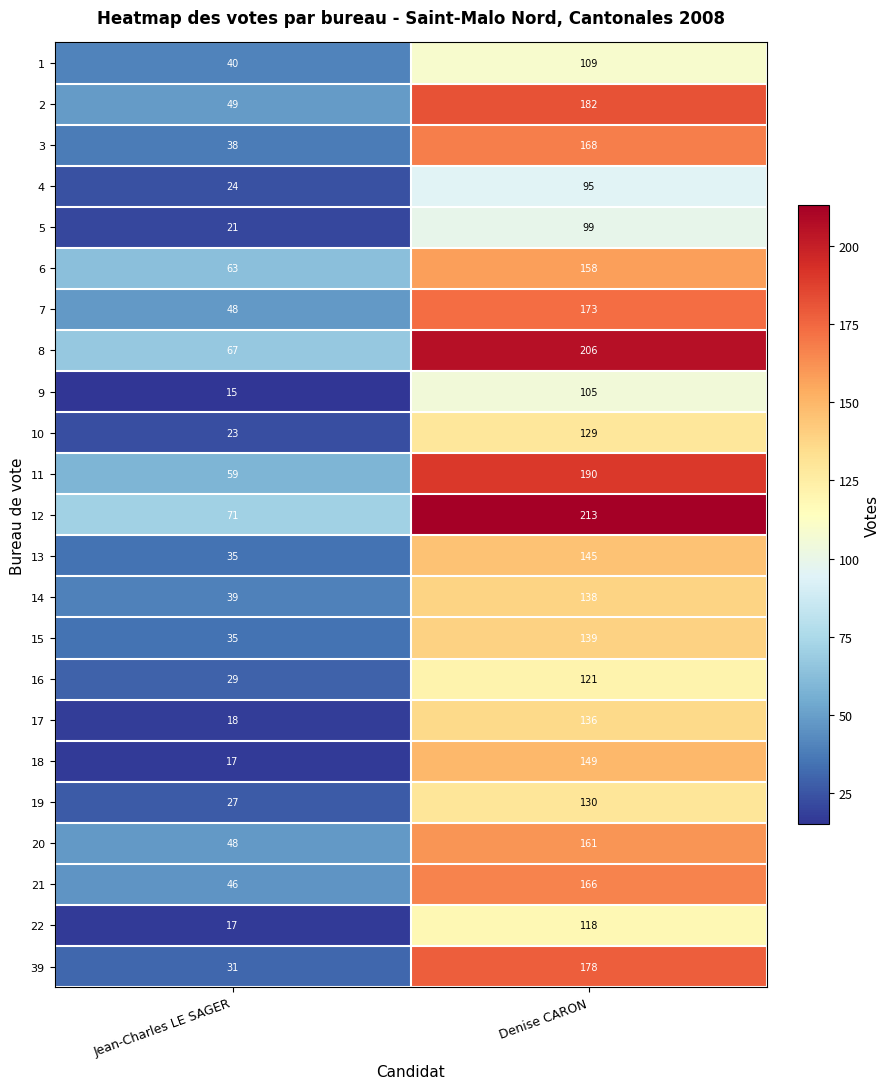

Which series changed the most between Jean-Charles LE SAGER and Denise CARON?

39